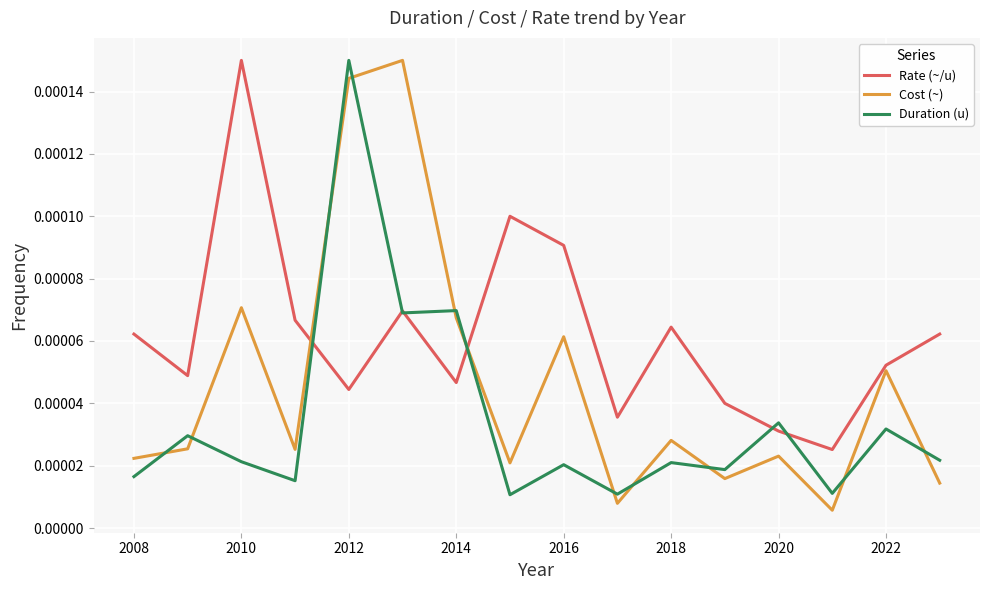

True or false: Rate (~/u) and Cost (~) cross at least once.

True